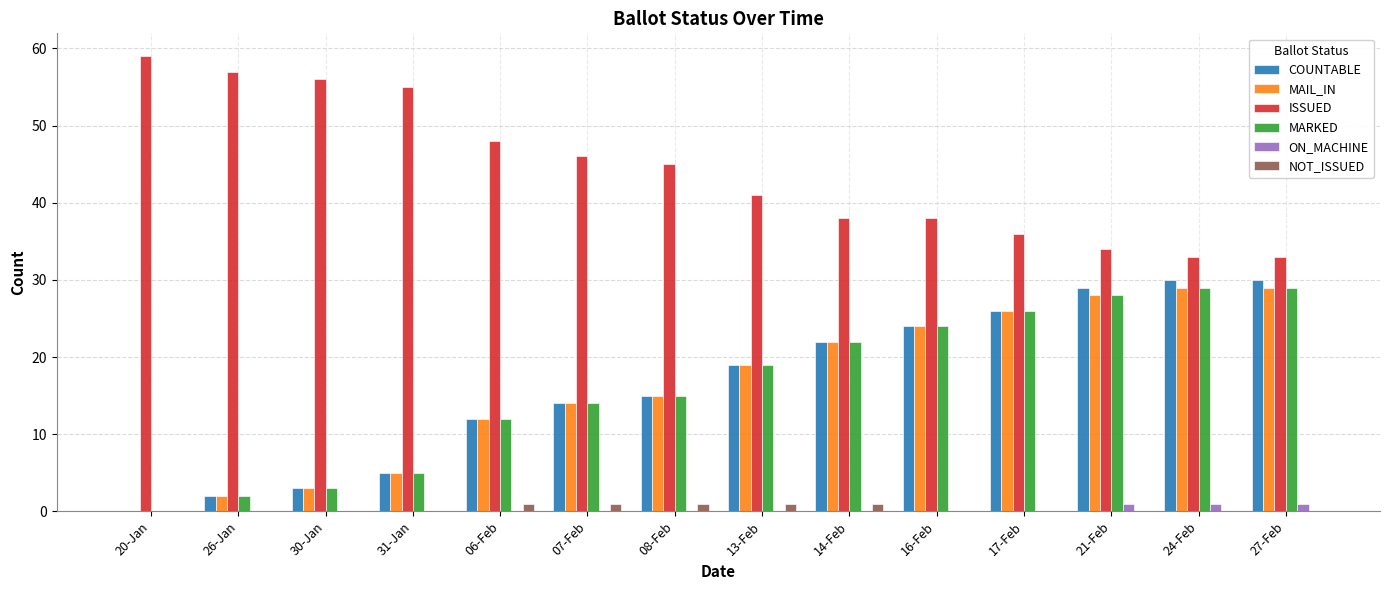

What is the maximum value for MAIL_IN?

29